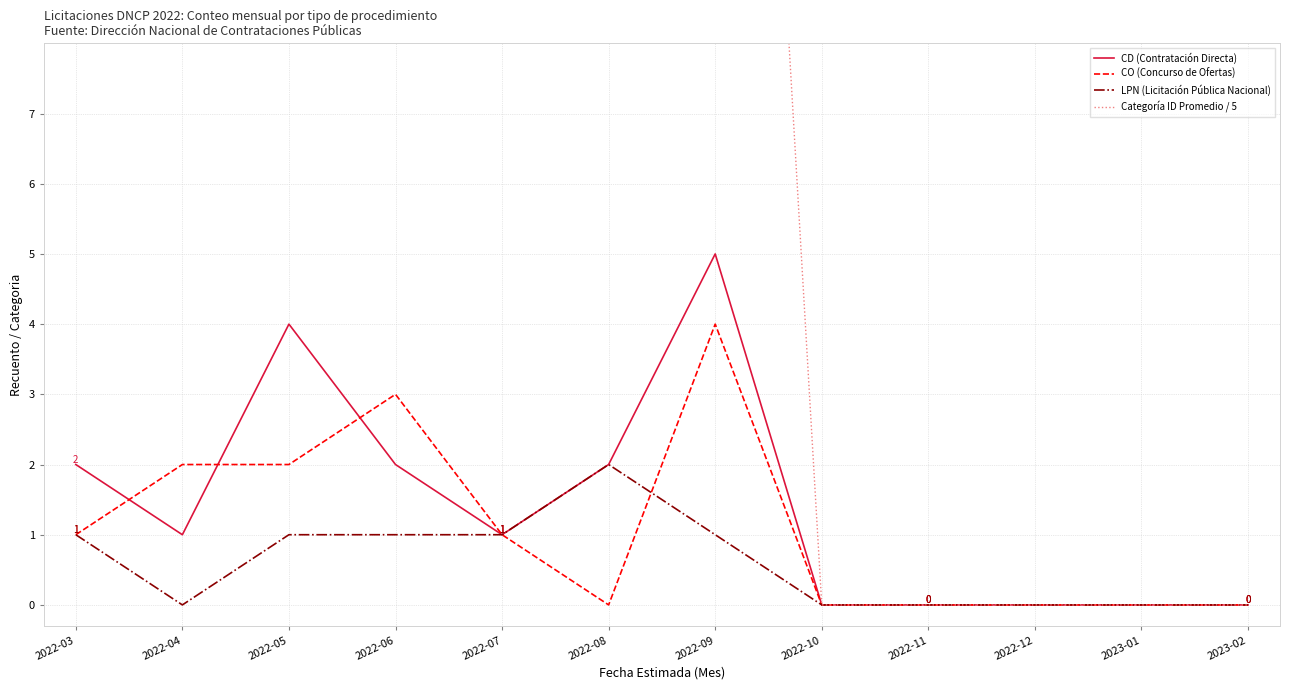

Where is the first local maximum for LPN (Licitación Pública Nacional)?

2022-08